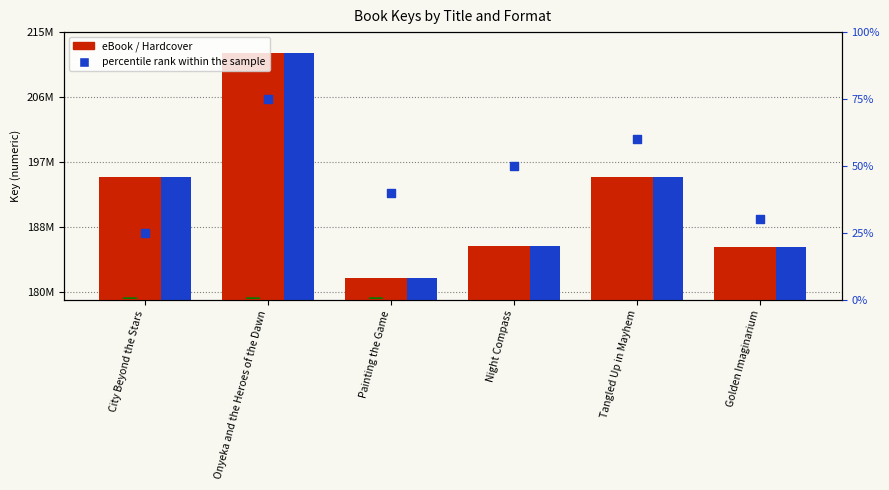

What is the total value across all series at City Beyond the Stars?

586623736